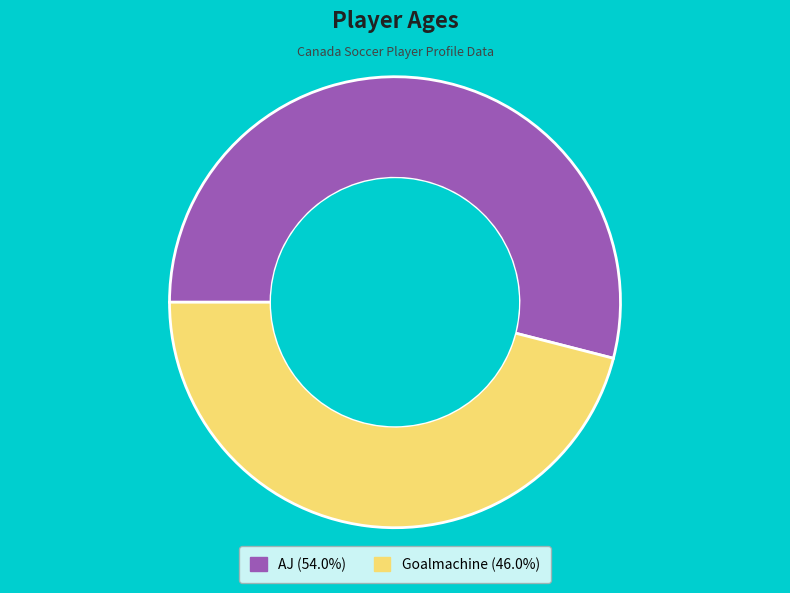

Which category accounts for the majority?

AJ